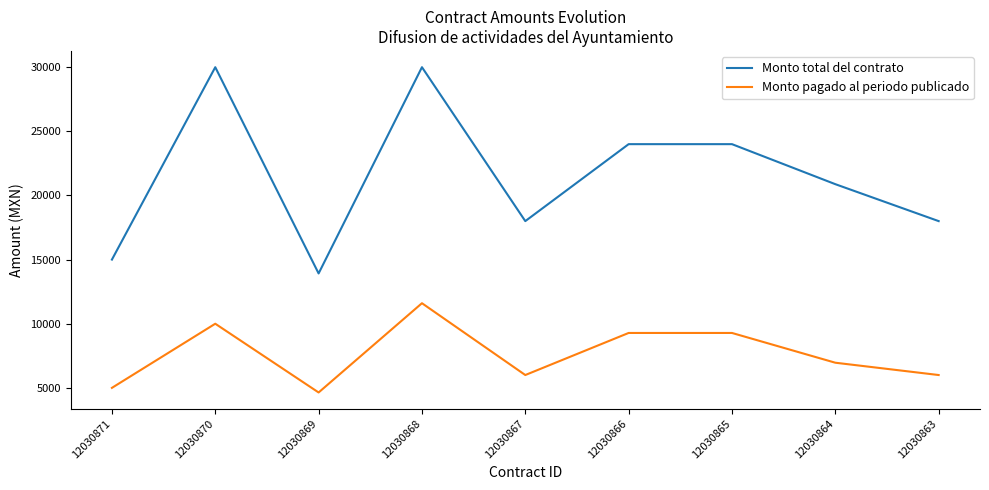

Reading right to left, what are all the values shown in this chart?

Monto total del contrato: 18000	20880	24000	24000	18000	30000	13920	30000	15000
Monto pagado al periodo publicado: 6000	6960	9280	9280	6000	11600	4640	10000	5000